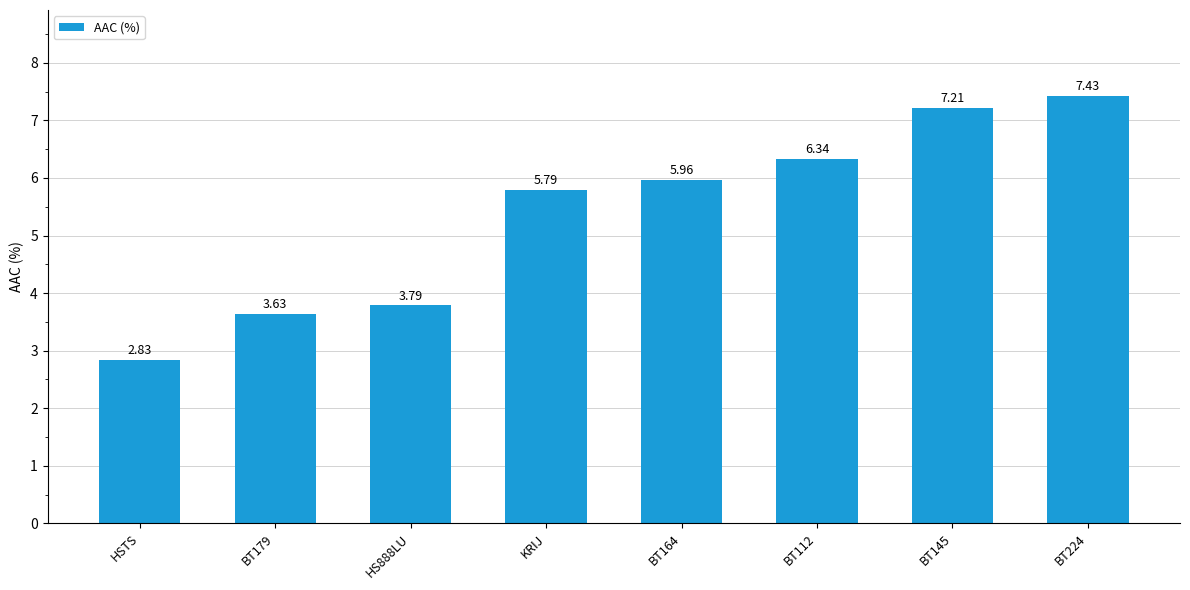

Count the number of values greater than 5.

5